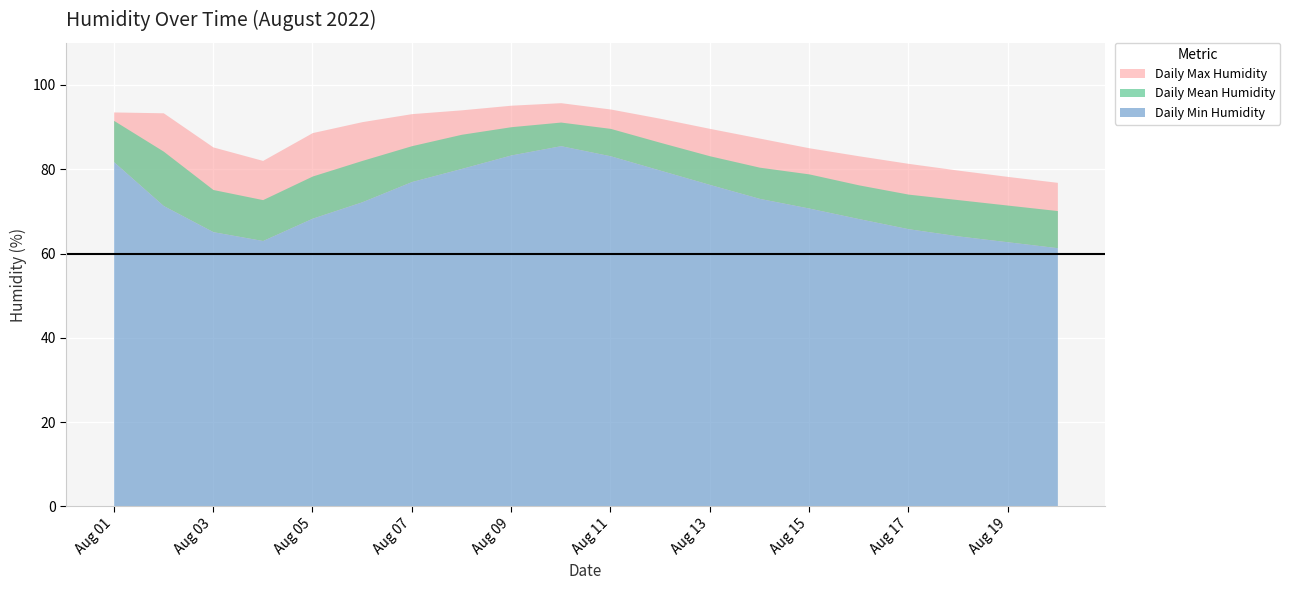

How many lines are shown in the chart?

3